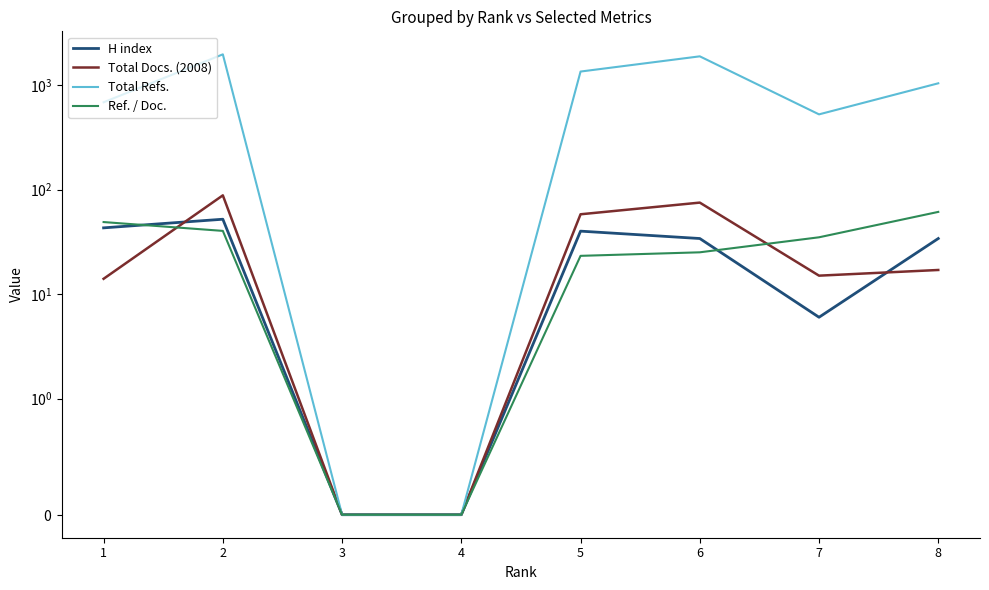

How many lines are shown in the chart?

4